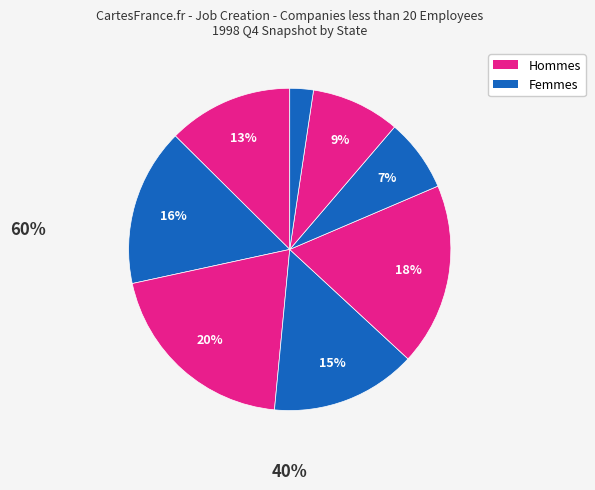

How many slices are in this pie chart?

8